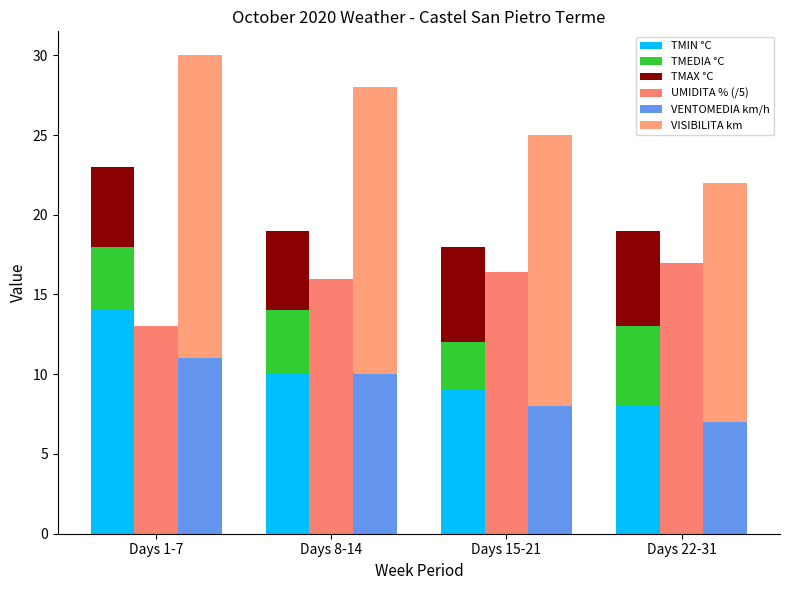

Which series has the widest spread of values?

TMIN °C